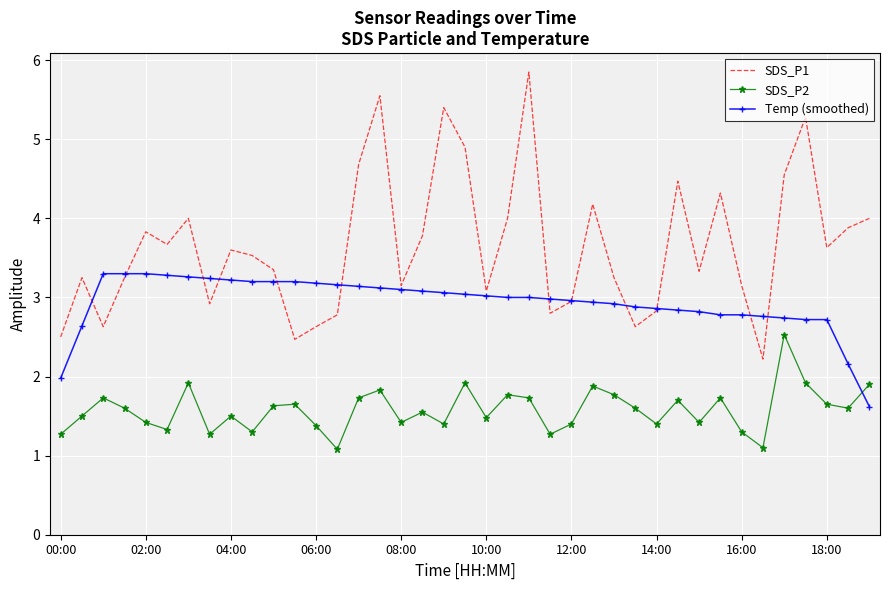

Which series has the largest total across all categories?

SDS_P1